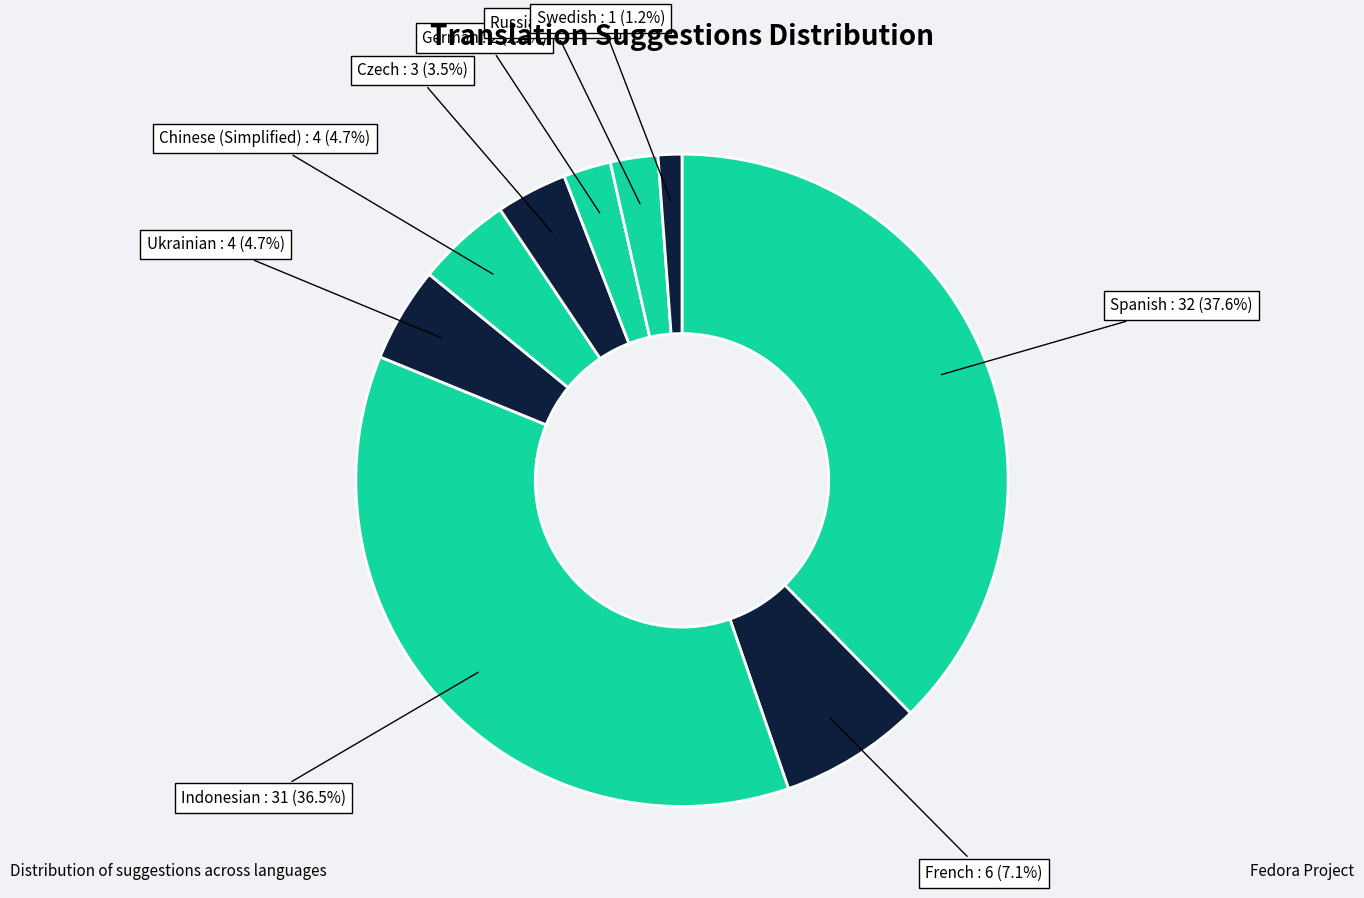

How many segments does this pie chart have?

9